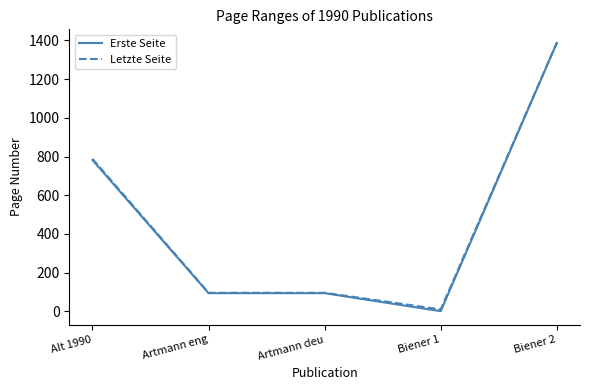

At which label is Erste Seite closest to 694?

Alt 1990